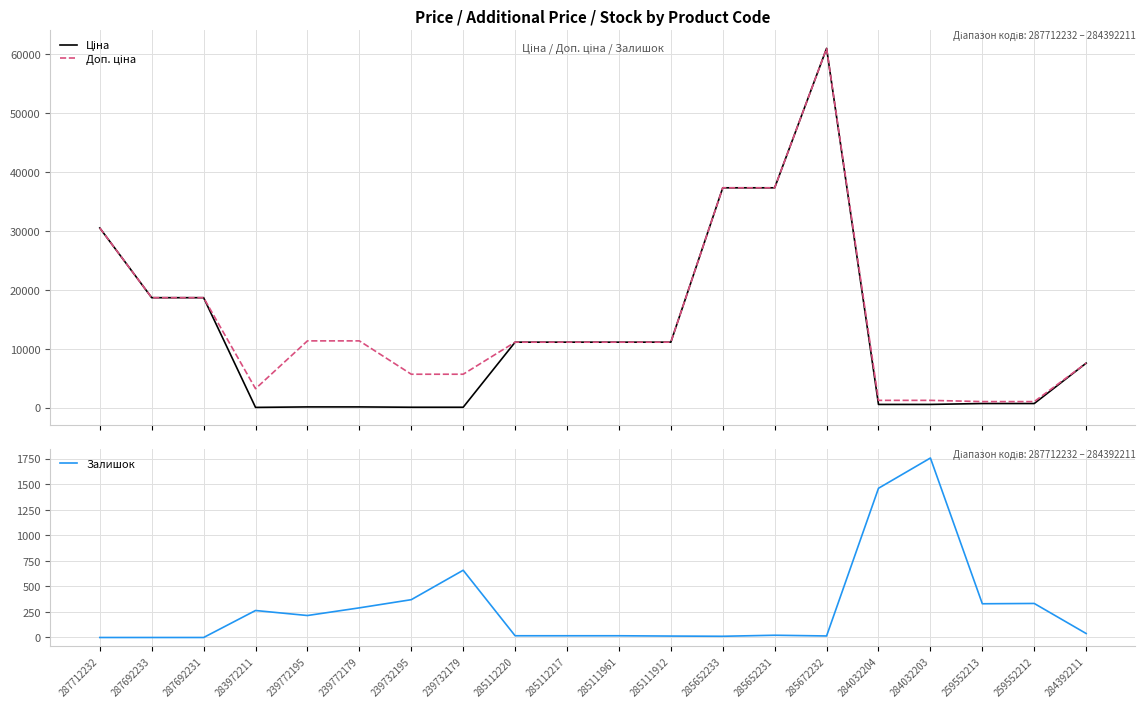

What is the value of the Доп. ціна point at the 19th from the left?

1017.8